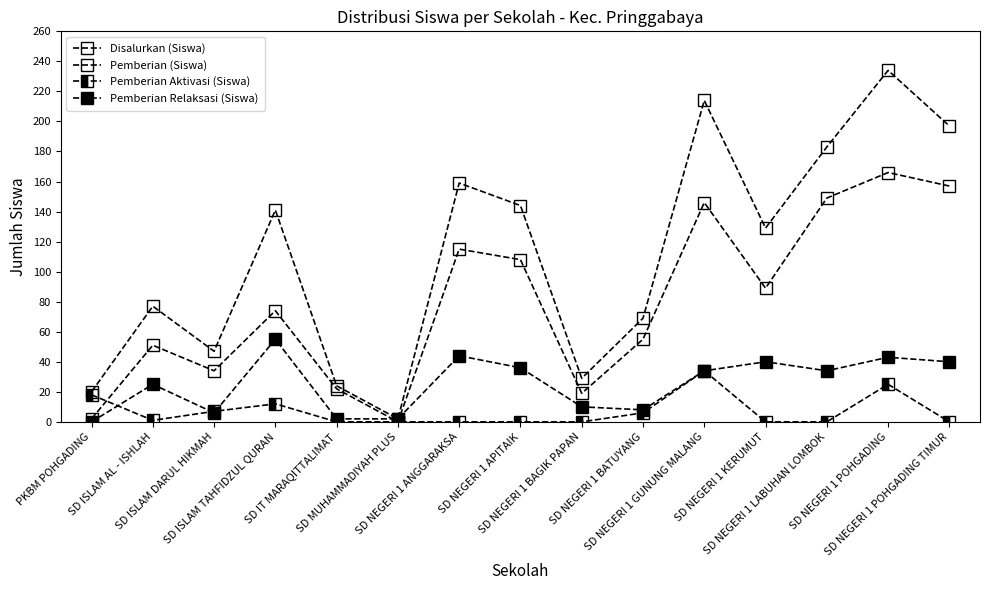

What position from the right is SD ISLAM TAHFIDZUL QURAN?

12